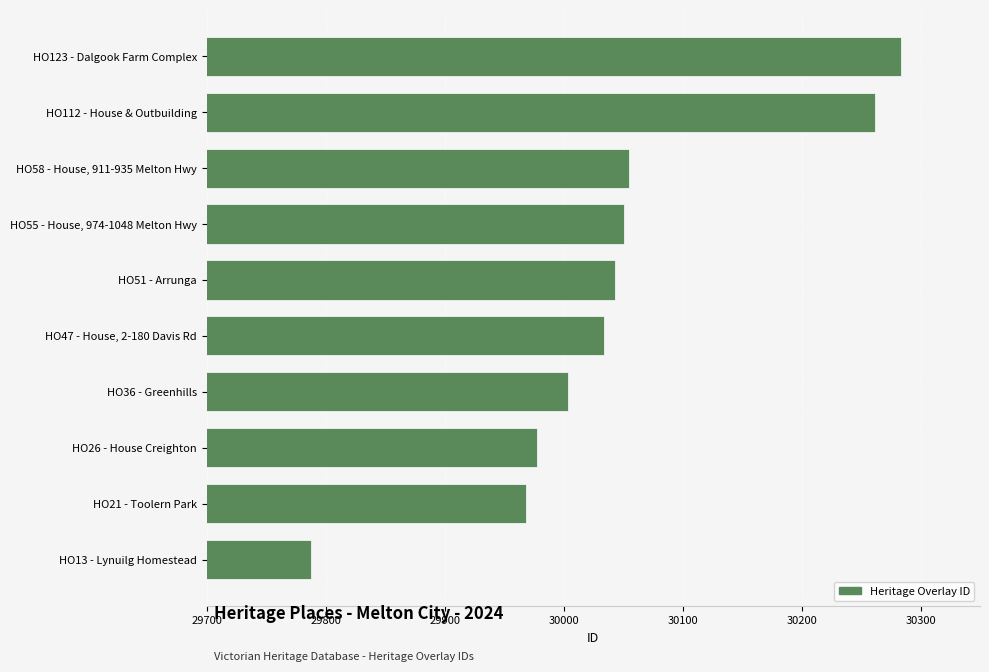

Reading top to bottom, list all the values displayed in this chart.

30284	30262	30055	30051	30043	30034	30004	29978	29968	29788